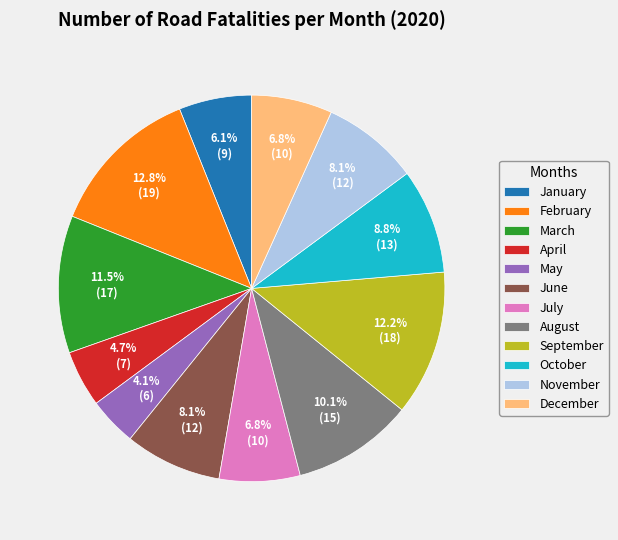

What percentage do August and July together represent?

16.9%